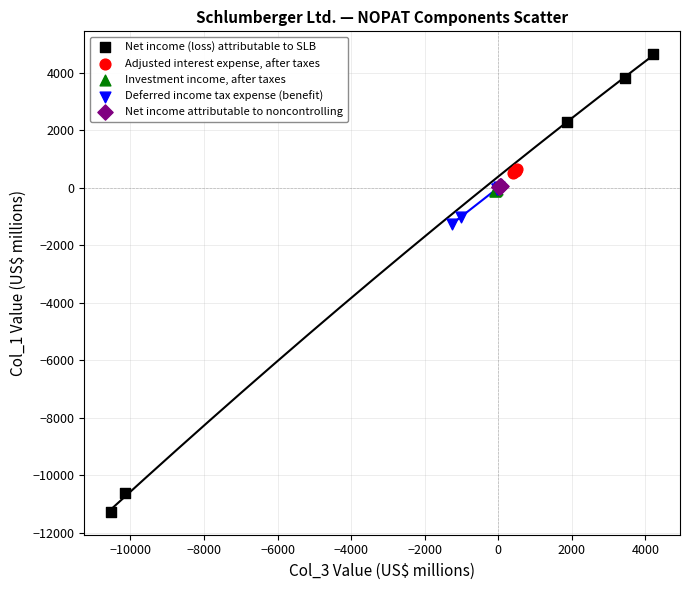

Which series contains the lowest Y value?

Net income (loss) attributable to SLB